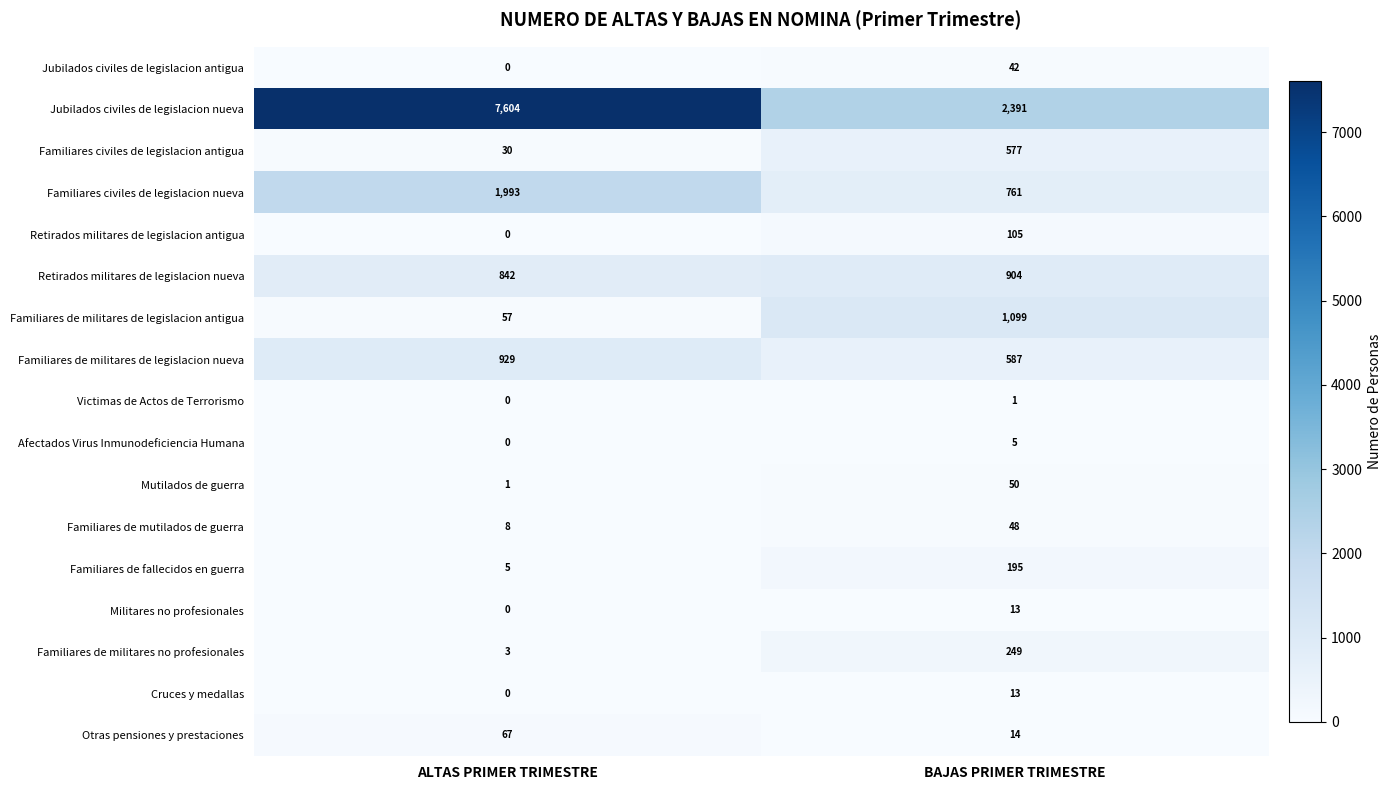

True or false: Familiares civiles de legislacion antigua has a value of 577 at BAJAS PRIMER TRIMESTRE.

True